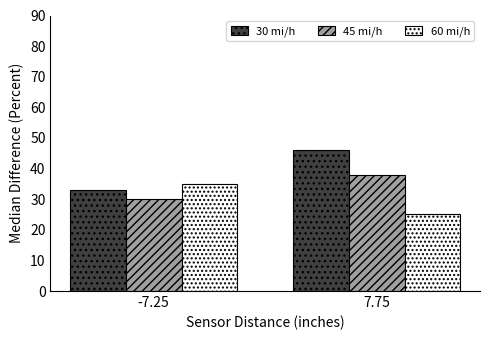

What is the average value of the 60 mi/h series?

30